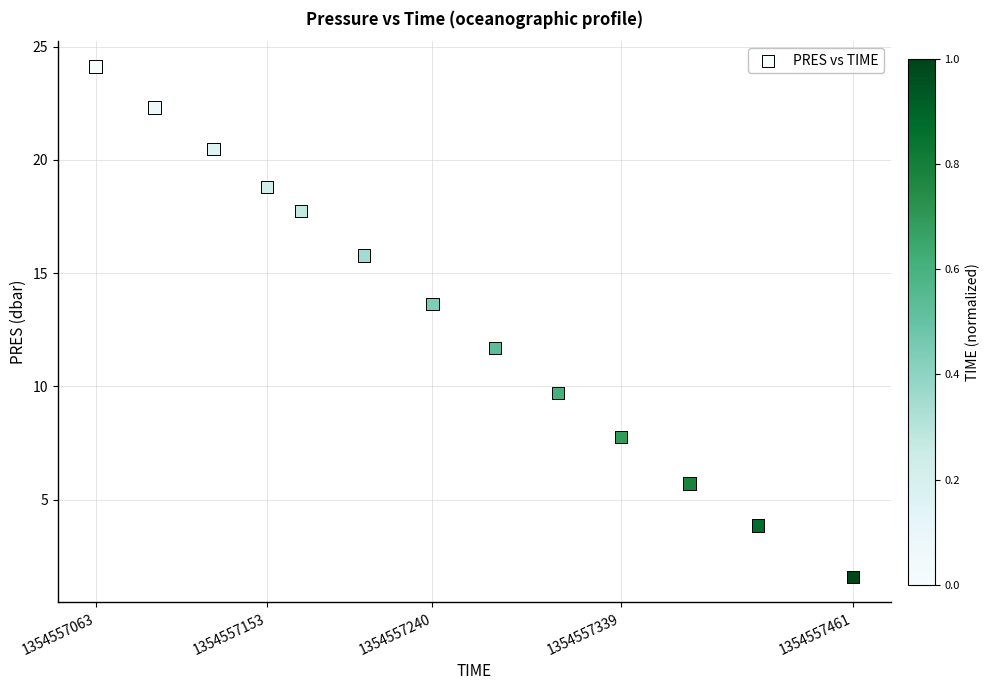

What Y value in the scatter plot is closest to 12?

11.7